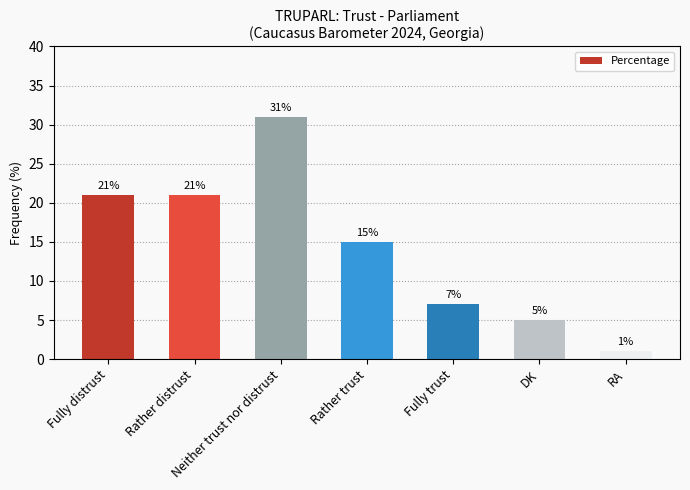

Are the bars horizontal?

No